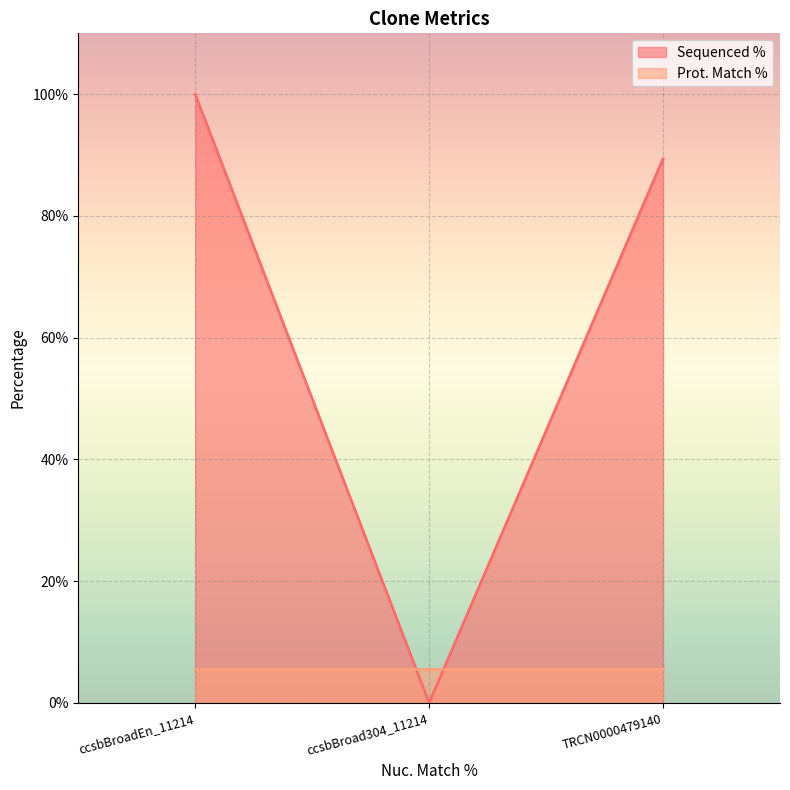

Is it true that the value at ccsbBroad304_11214 is 0.0?

True